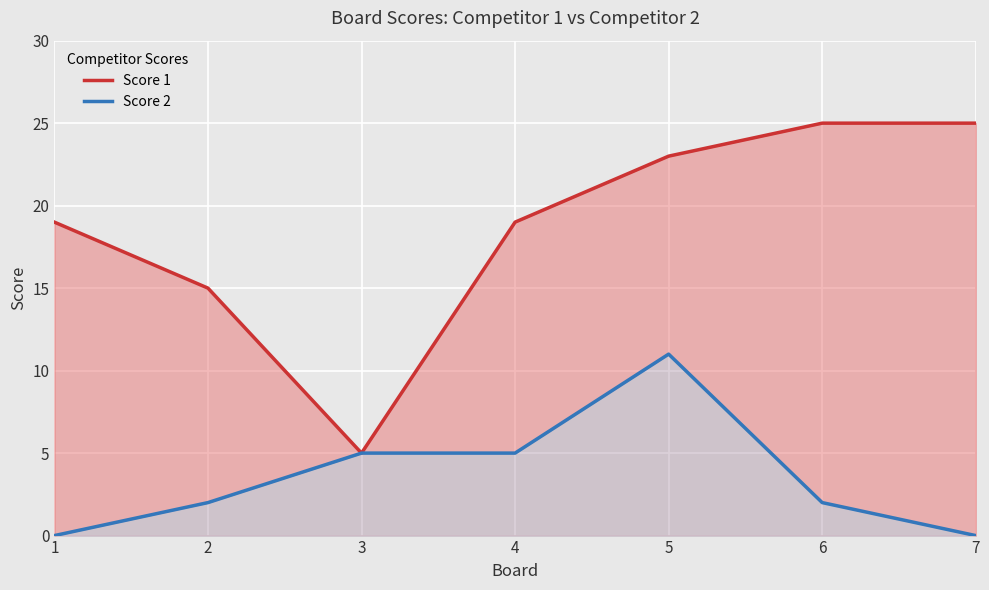

What is the total value across all series at 5?

34